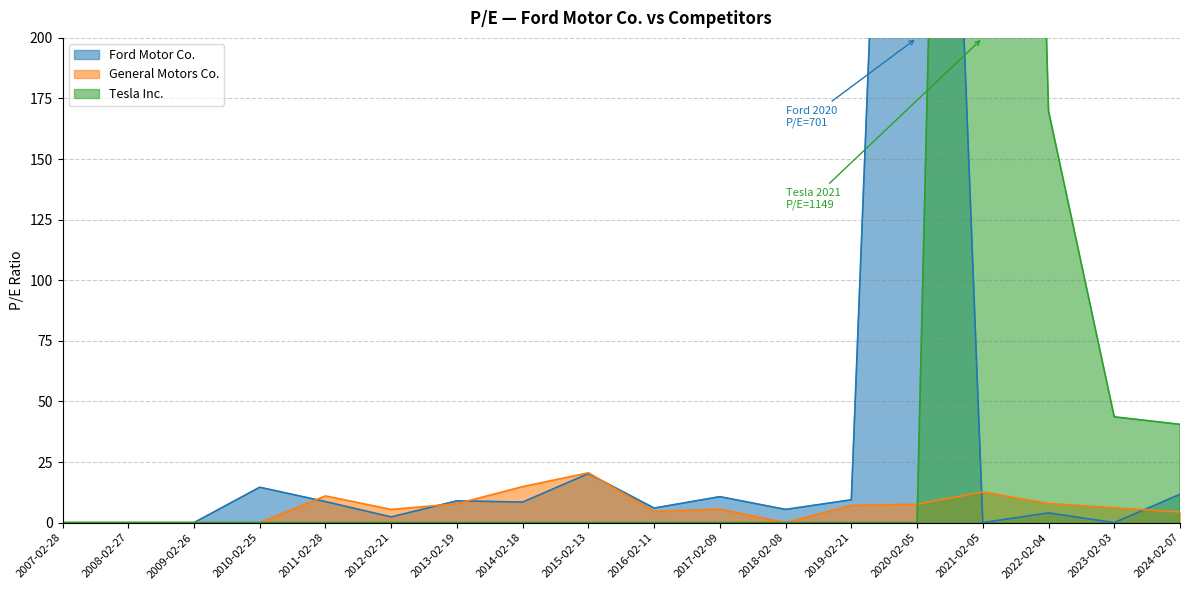

How many positive values does the General Motors Co. series have?

13